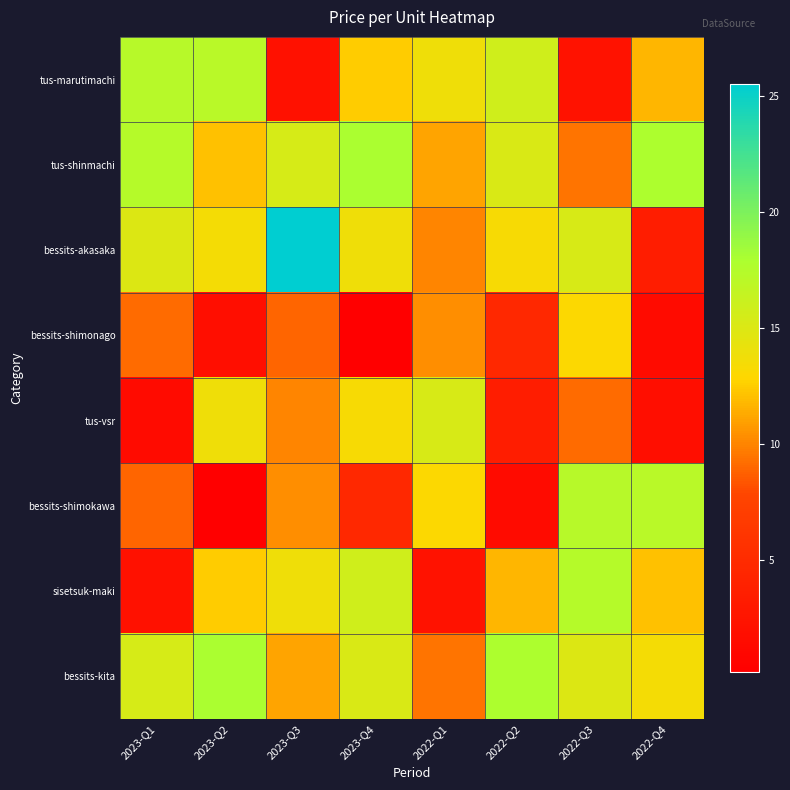

Count the number of categories in the chart.

8